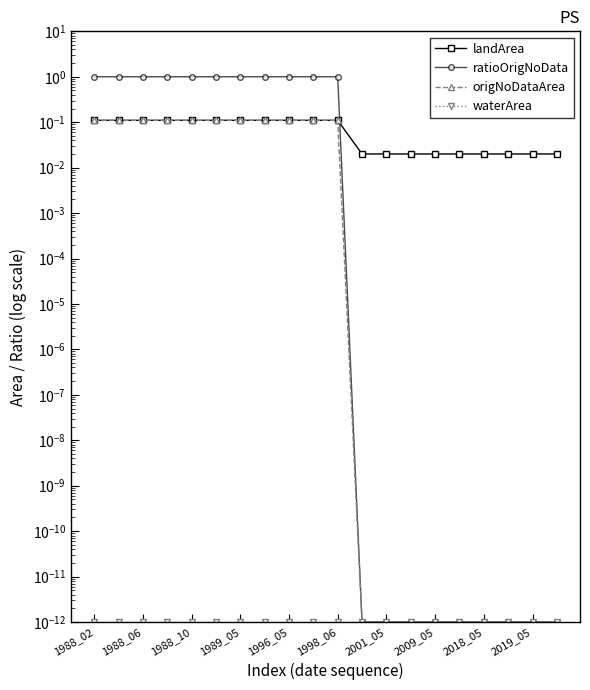

Is this an area chart (filled region under the line)?

No